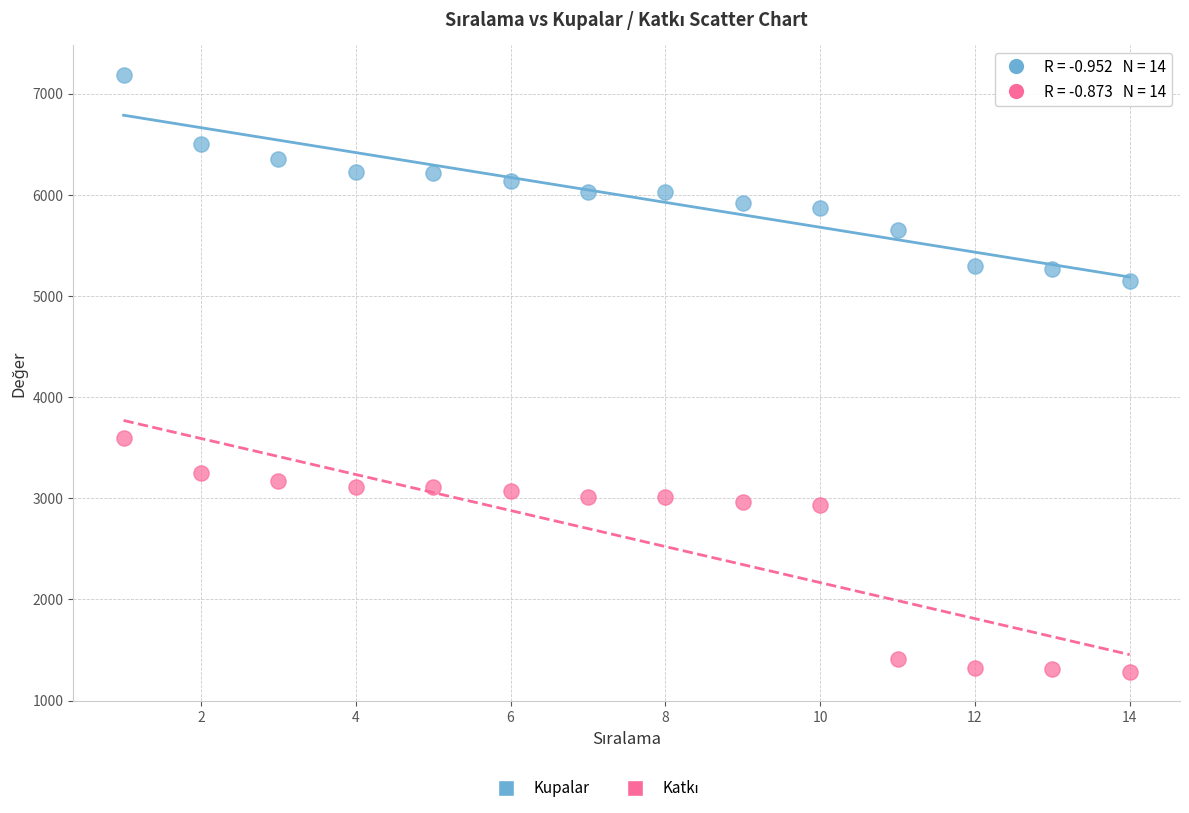

What is the X range (max minus min) for the scatter plot?

13